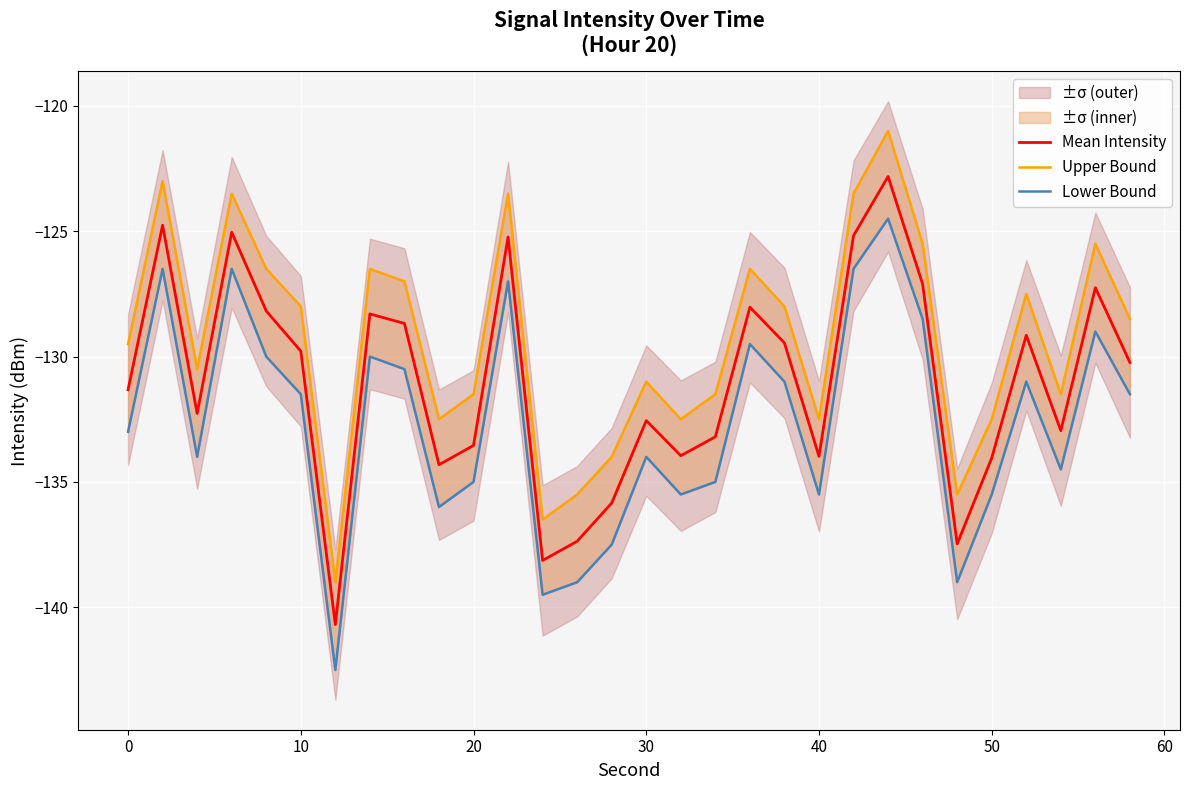

Which series has the largest range (max minus min)?

Upper Bound